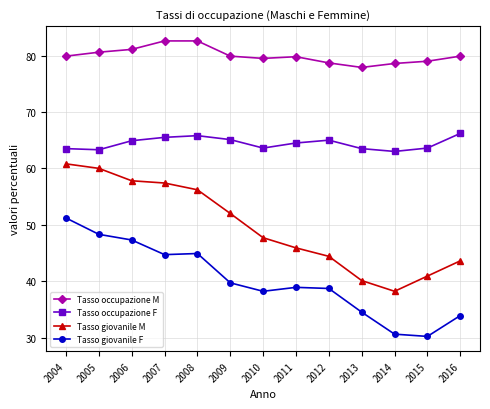

True or false: Tasso giovanile F has more than 0 points higher than both neighbors.

True